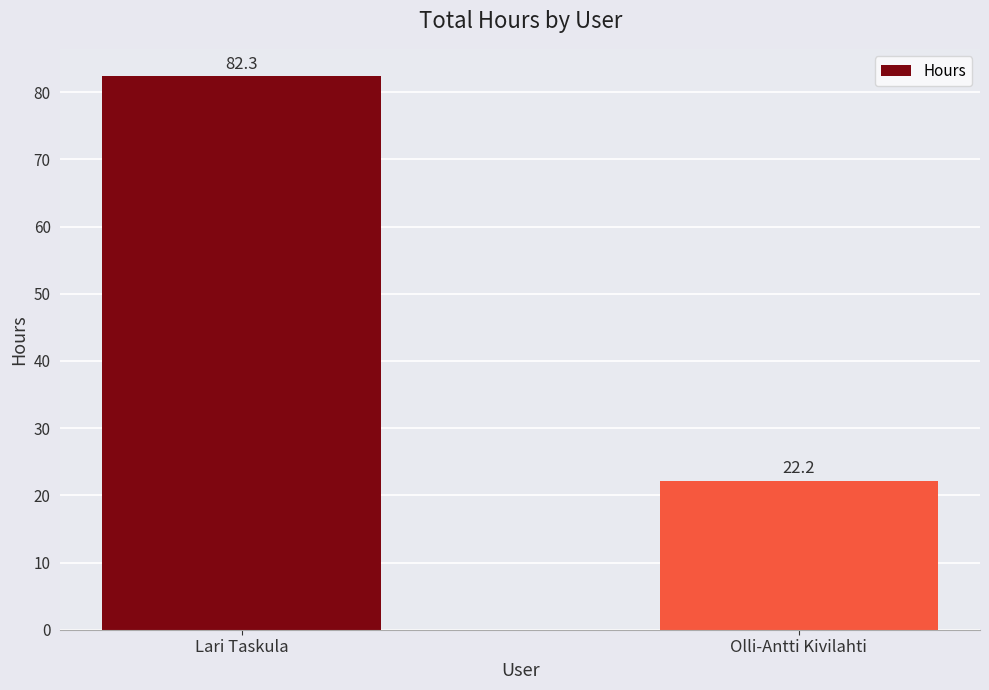

List the labels in order of value, largest first.

Lari Taskula, Olli-Antti Kivilahti